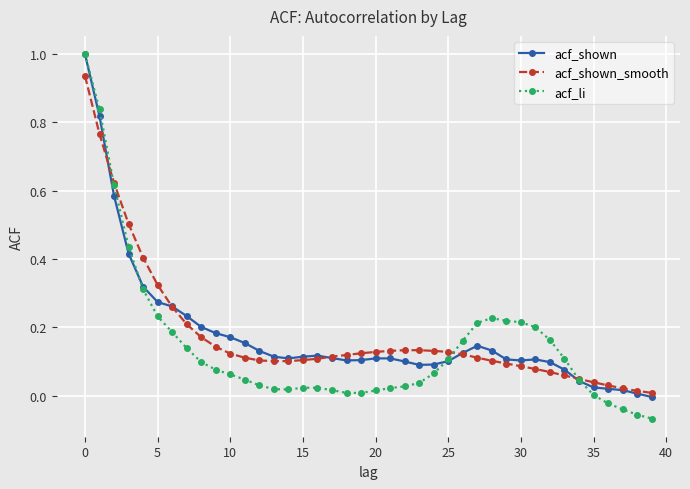

What is the value of the acf_li point at the 1st from the left?

1.0